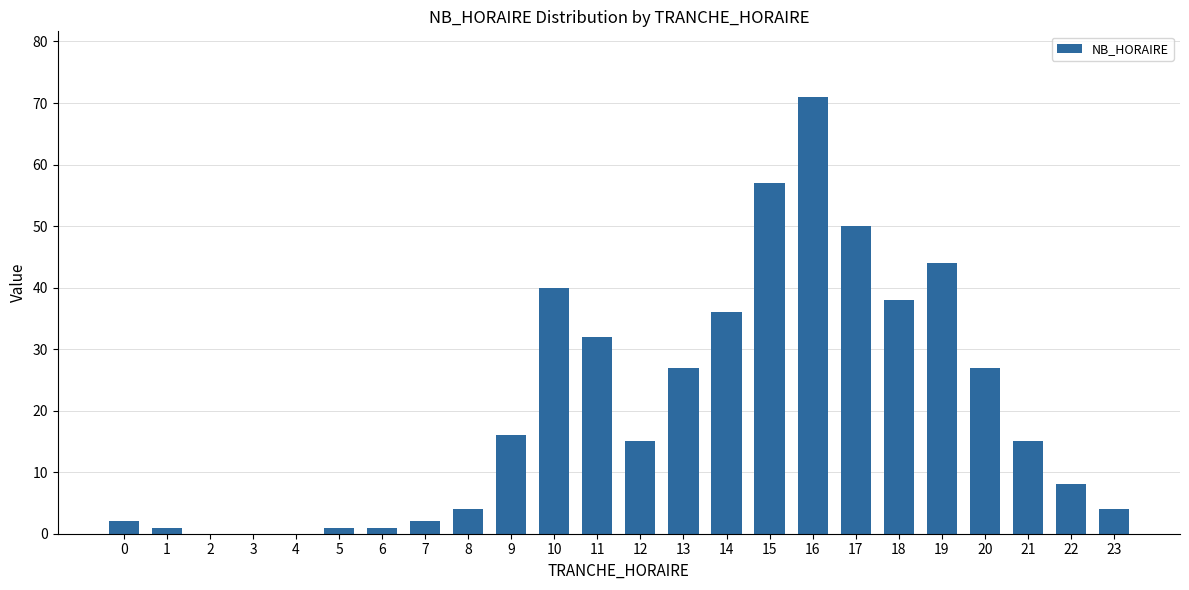

Reading right to left, list all the values displayed in this chart.

23=4	22=8	21=15	20=27	19=44	18=38	17=50	16=71	15=57	14=36	13=27	12=15	11=32	10=40	9=16	8=4	7=2	6=1	5=1	4=0	3=0	2=0	1=1	0=2